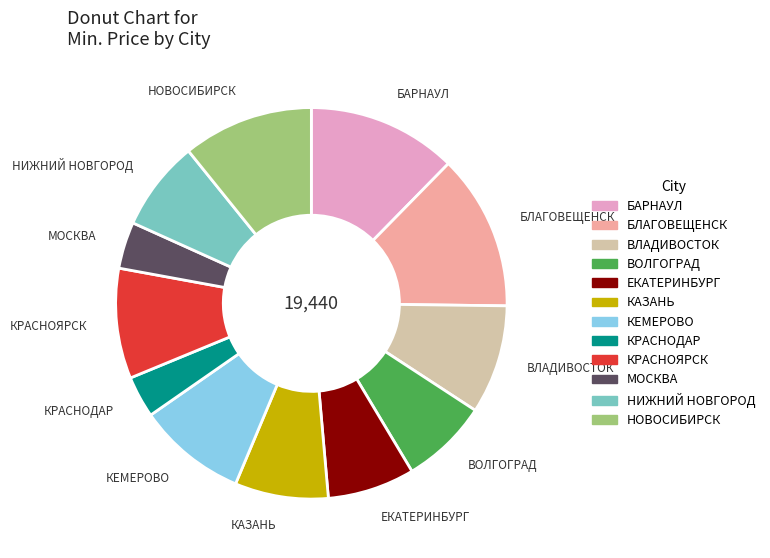

Is it true that ЕКАТЕРИНБУРГ is 1% of the pie?

False